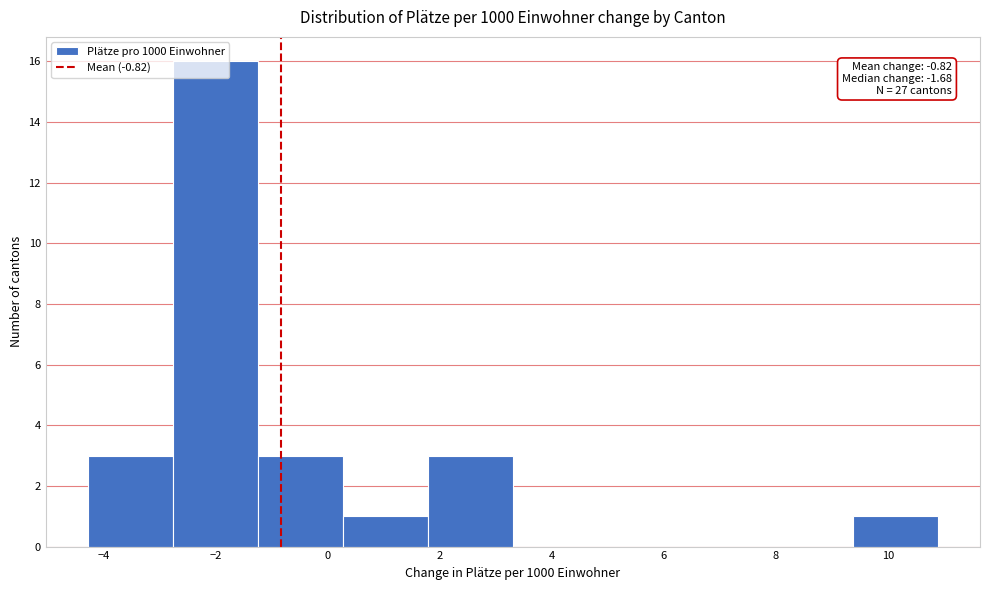

Which range on the x-axis has the tallest bar?

-2.8 to -1.2